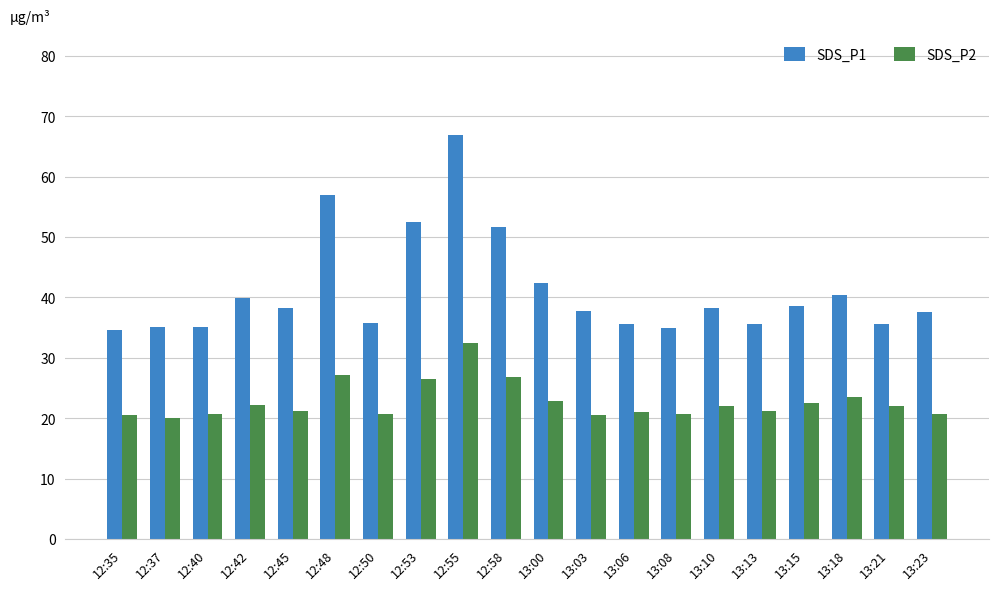

What is the approximate value of SDS_P2 at 12:35?

20.6